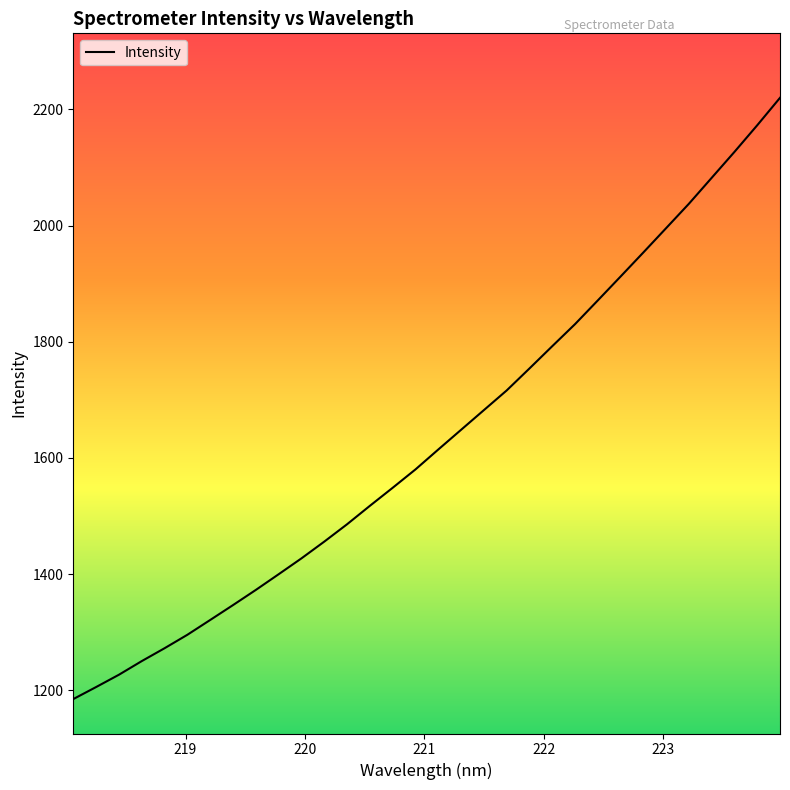

What is the difference between the maximum and minimum values?

1034.9